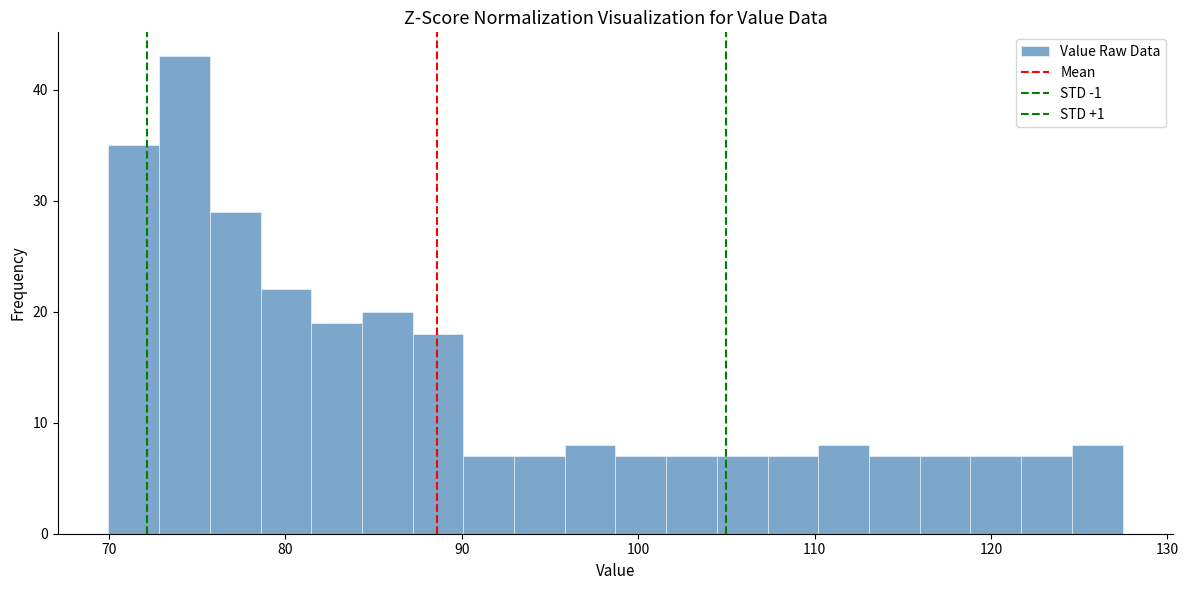

Around what value on the x-axis is the tallest bar? Give the approximate position of its centre, as read against the axis.

74